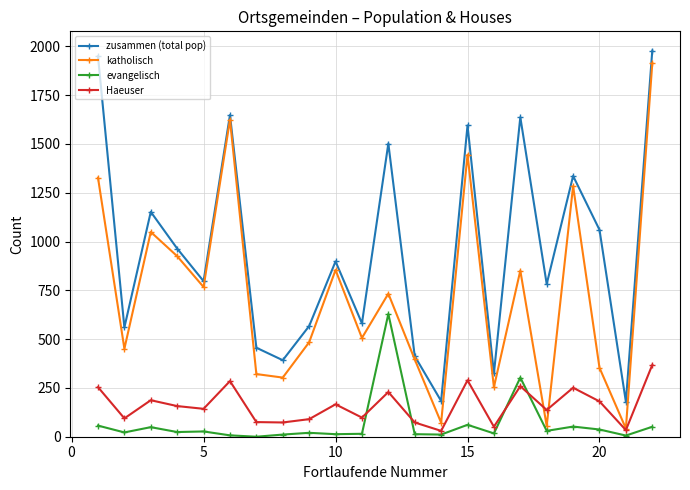

True or false: zusammen (total pop) and Haeuser cross at least once.

False